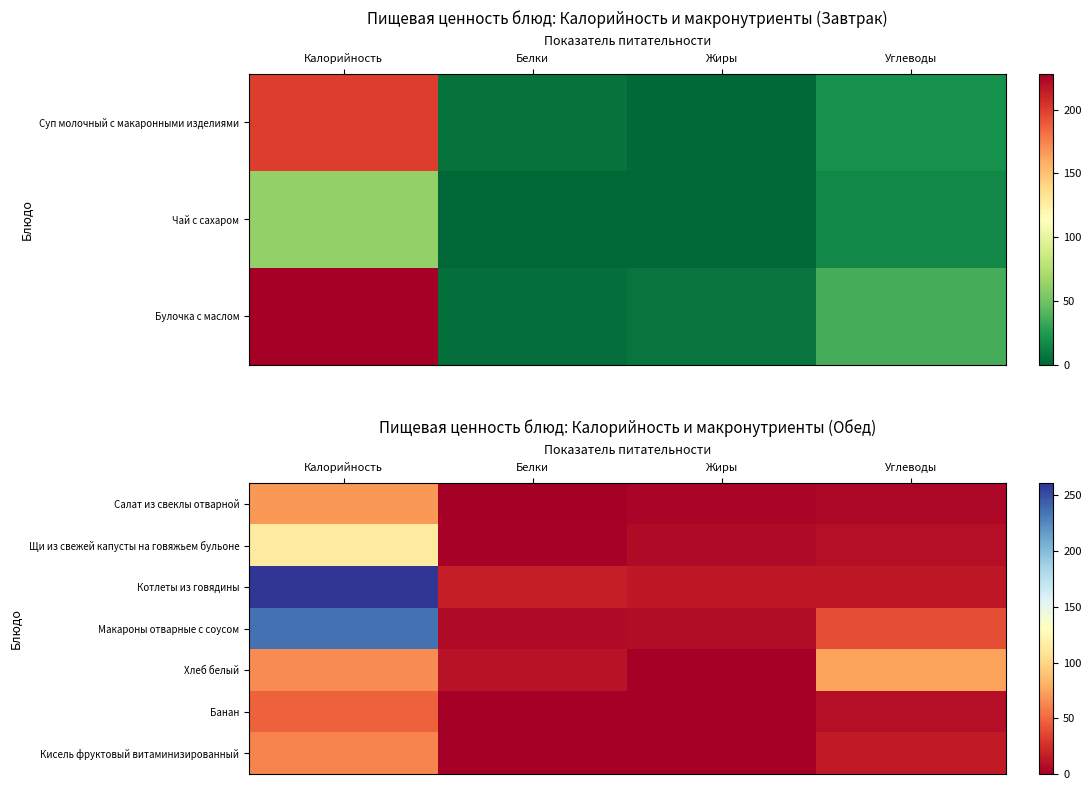

What is the difference between the highest and lowest values at Калорийность?

214.0